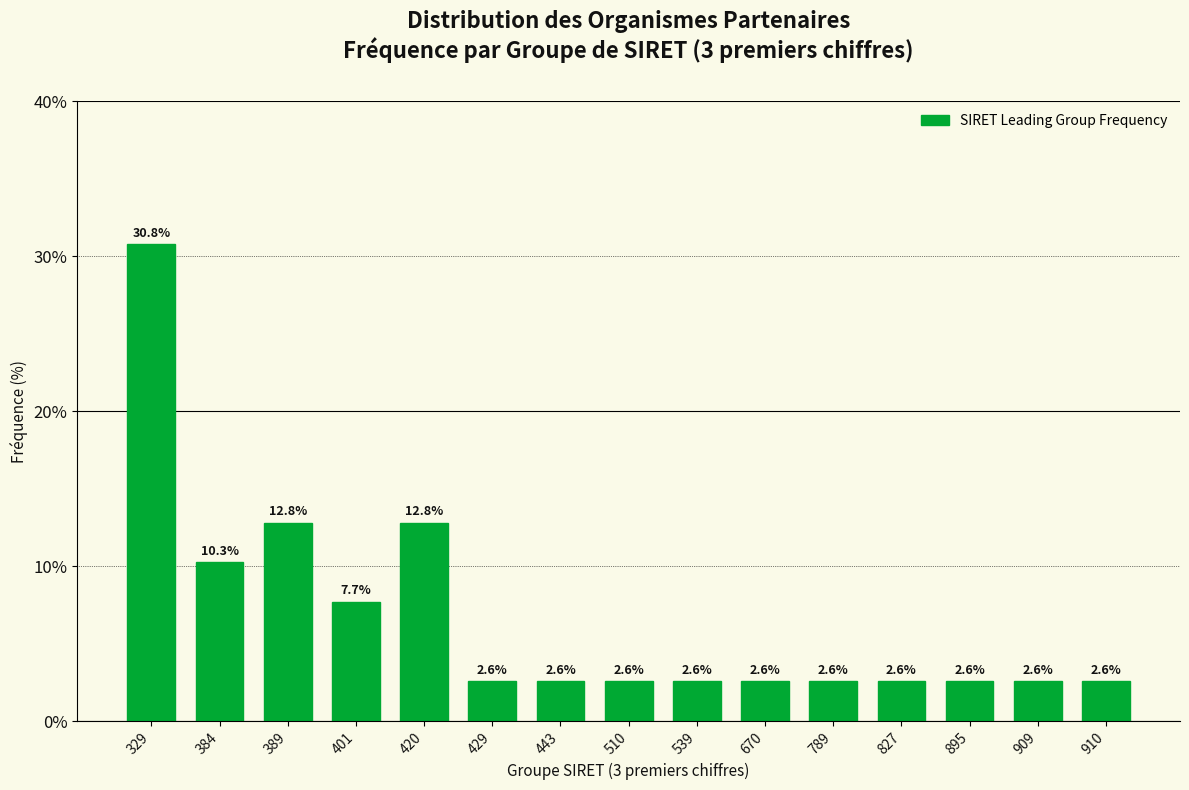

Reading left to right, list all the values displayed in this chart.

329=30.8	384=10.3	389=12.8	401=7.7	420=12.8	429=2.6	443=2.6	510=2.6	539=2.6	670=2.6	789=2.6	827=2.6	895=2.6	909=2.6	910=2.6